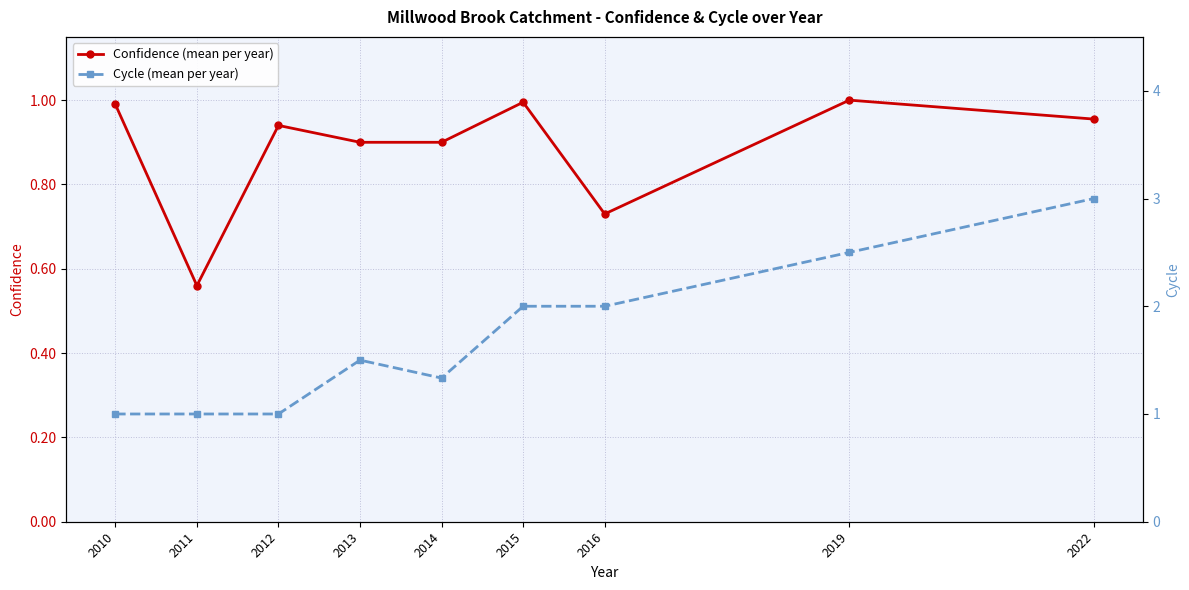

What is the sum of the Confidence (mean per year) values at 2013 and 2011?

1.5